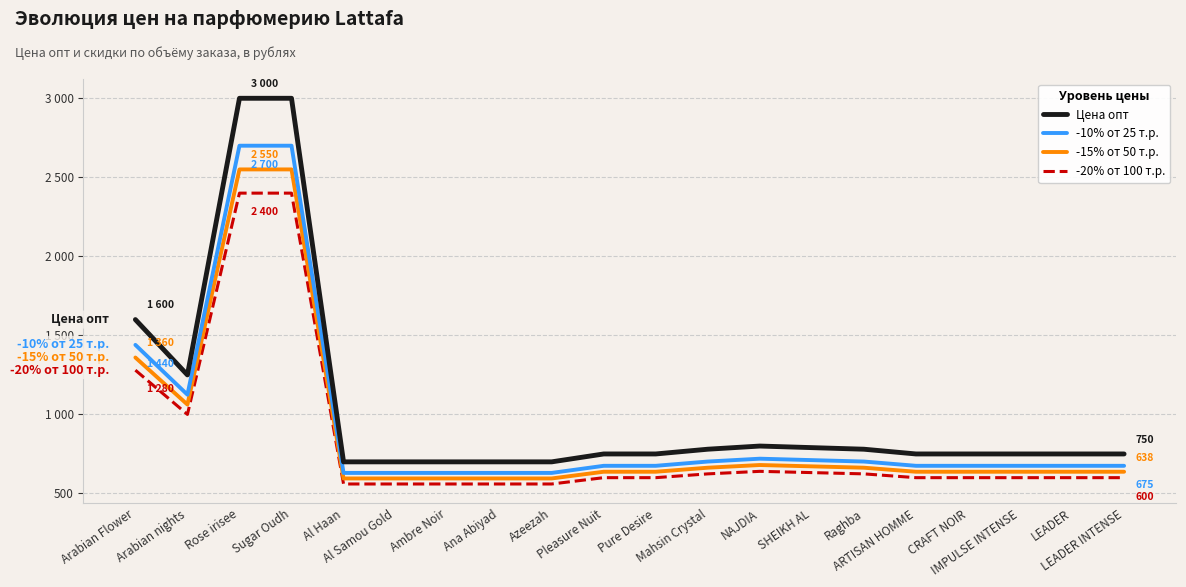

Between Sugar Oudh and Al Haan, which is larger?

Sugar Oudh